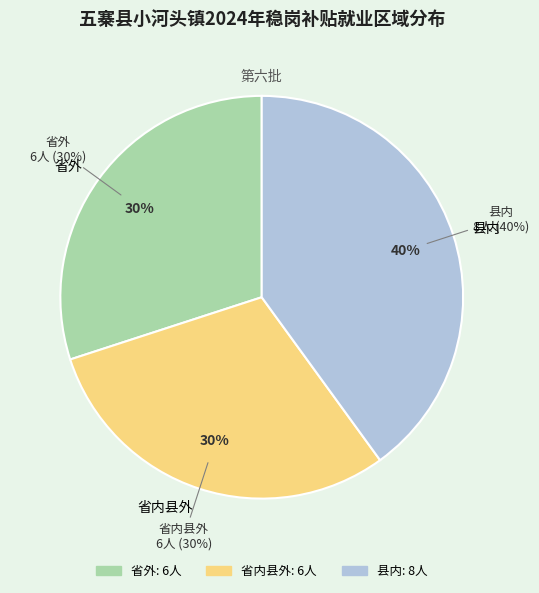

Combined, do 县内 and 省外 account for over 50%?

Yes